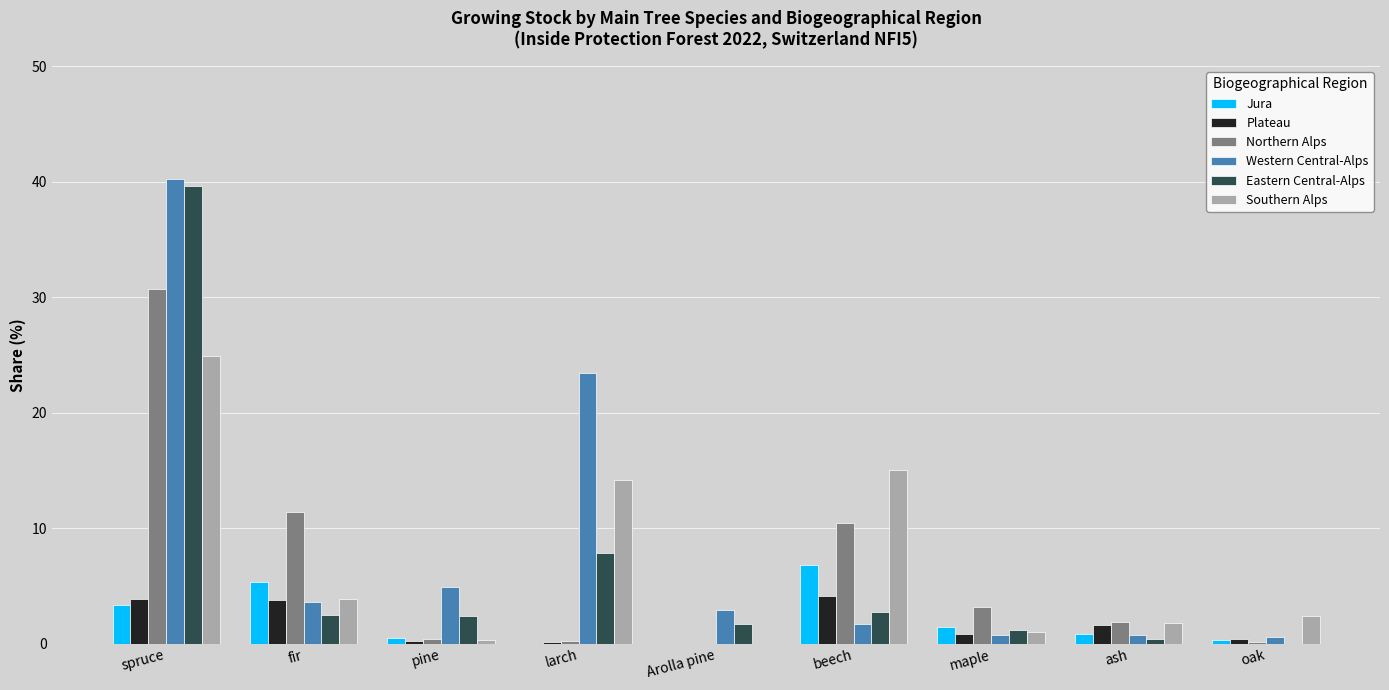

The Southern Alps series shows 3.4 at beech. True or false?

False